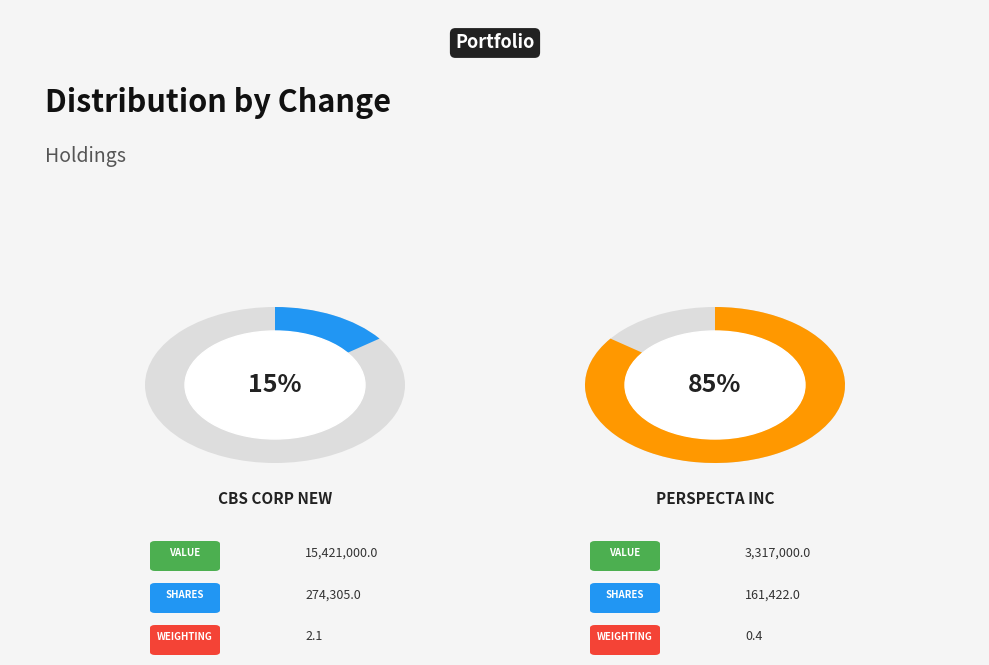

Is the sum of CBS CORP NEW and PERSPECTA INC greater than half?

Yes